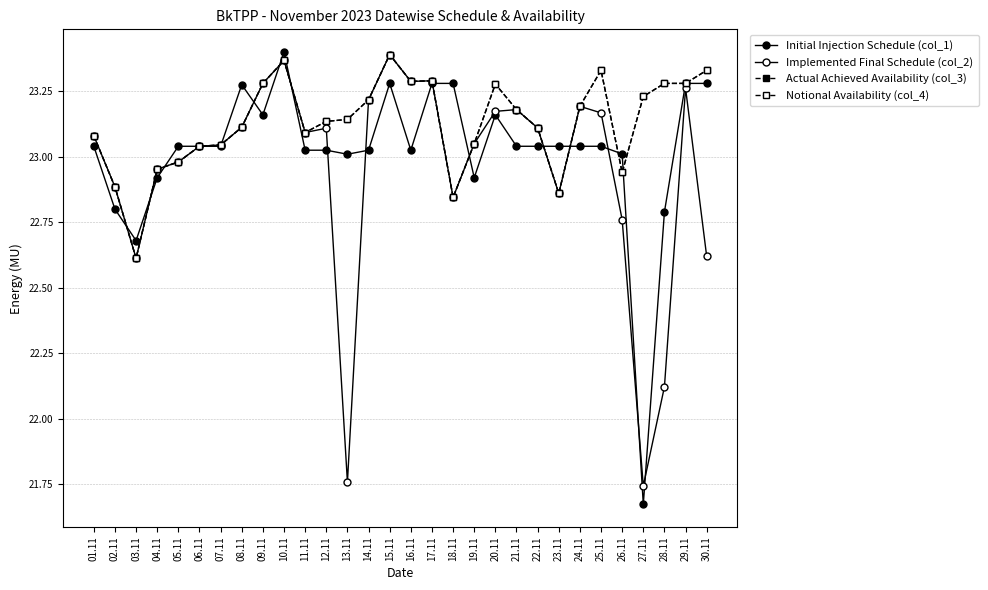

At which category does Initial Injection Schedule (col_1) reach its first local peak?

08.11